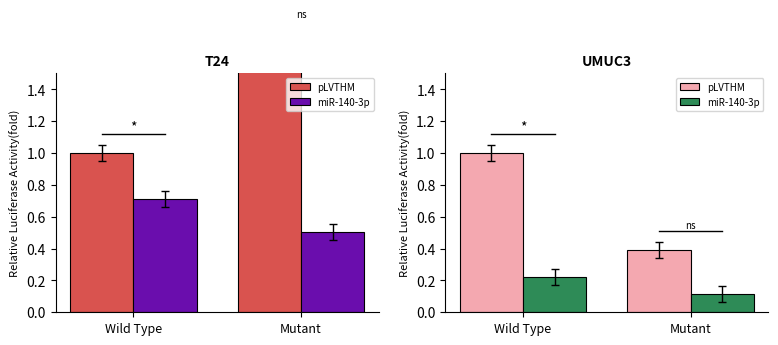

What are all the series names shown in the legend?

pLVTHM, miR-140-3p